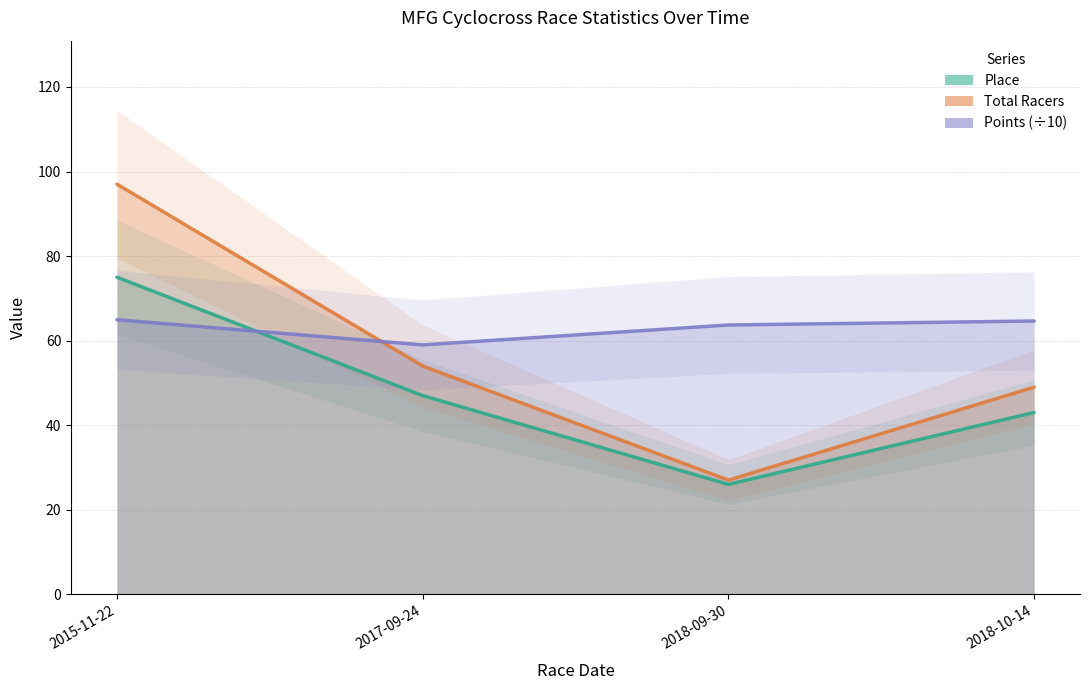

How many interior local valleys does the Place series have?

1